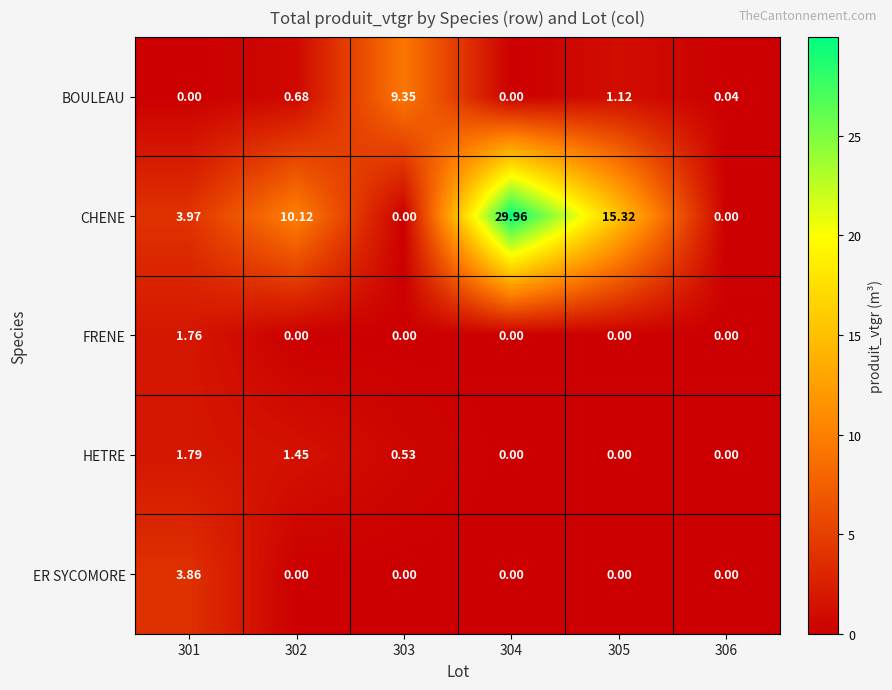

How many data points in ER SYCOMORE are above 0?

1